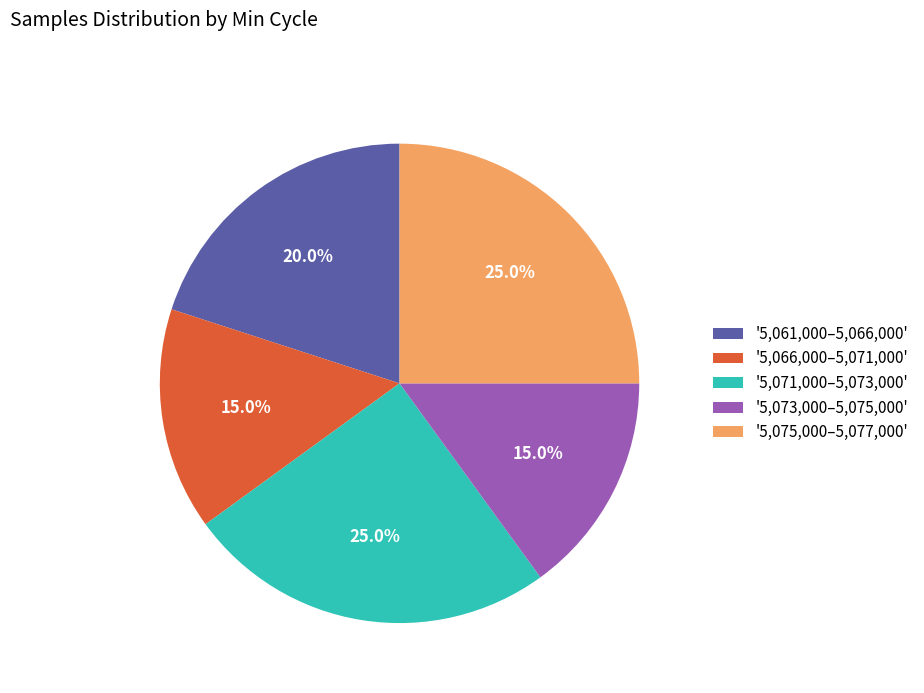

Approximately how many times larger is the value at '5,075,000–5,077,000' compared to '5,066,000–5,071,000'?

1.7